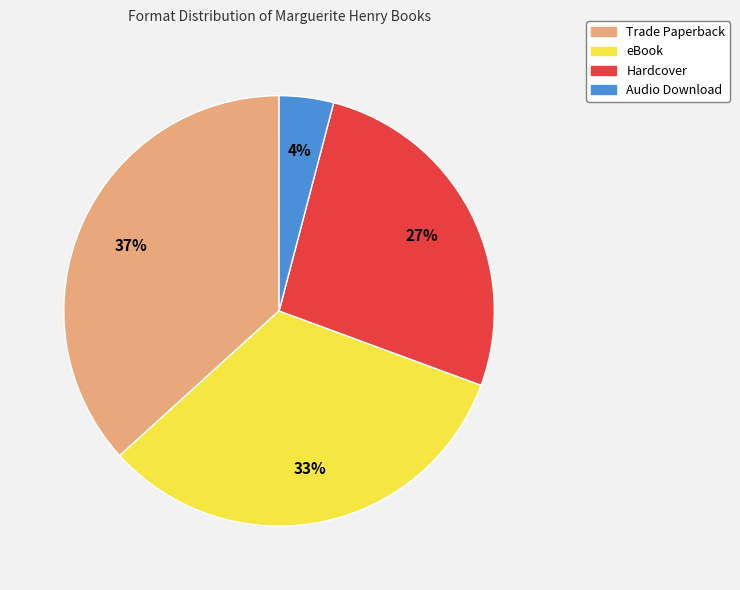

Is Trade Paperback the majority of the pie?

No